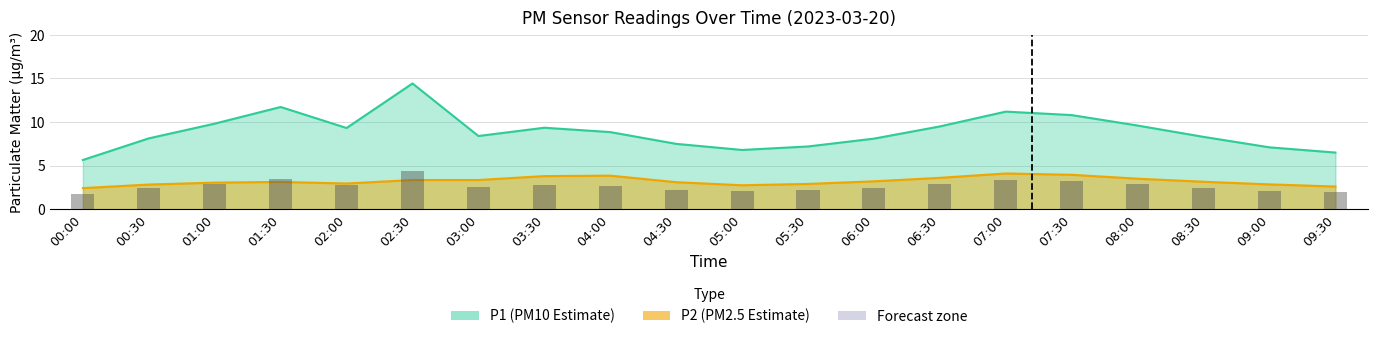

How many bars are there in total?

20